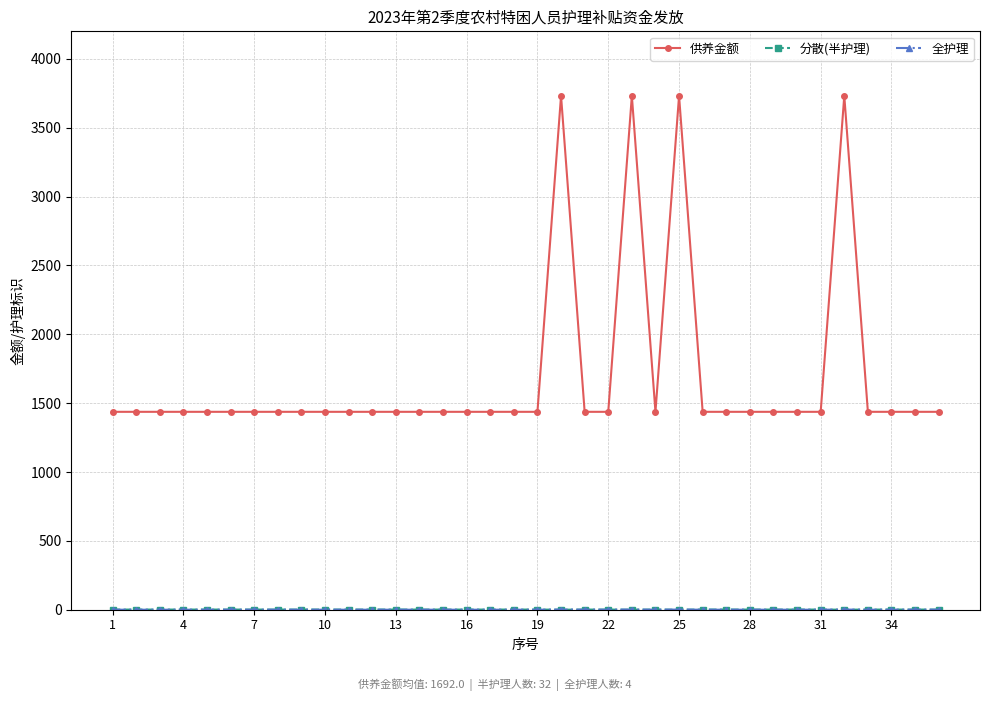

Which series has the largest total across all categories?

供养金额